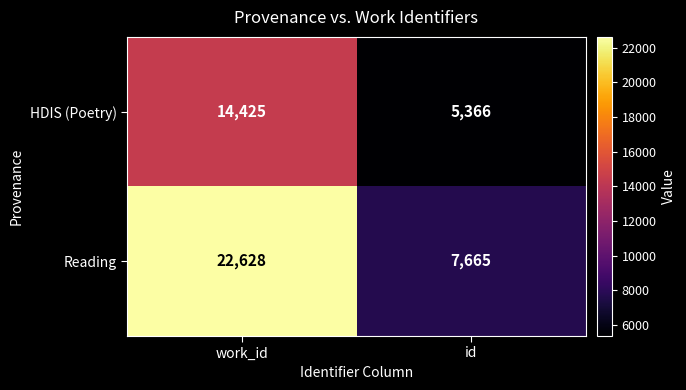

What is the difference between the Reading values at work_id and id?

14963